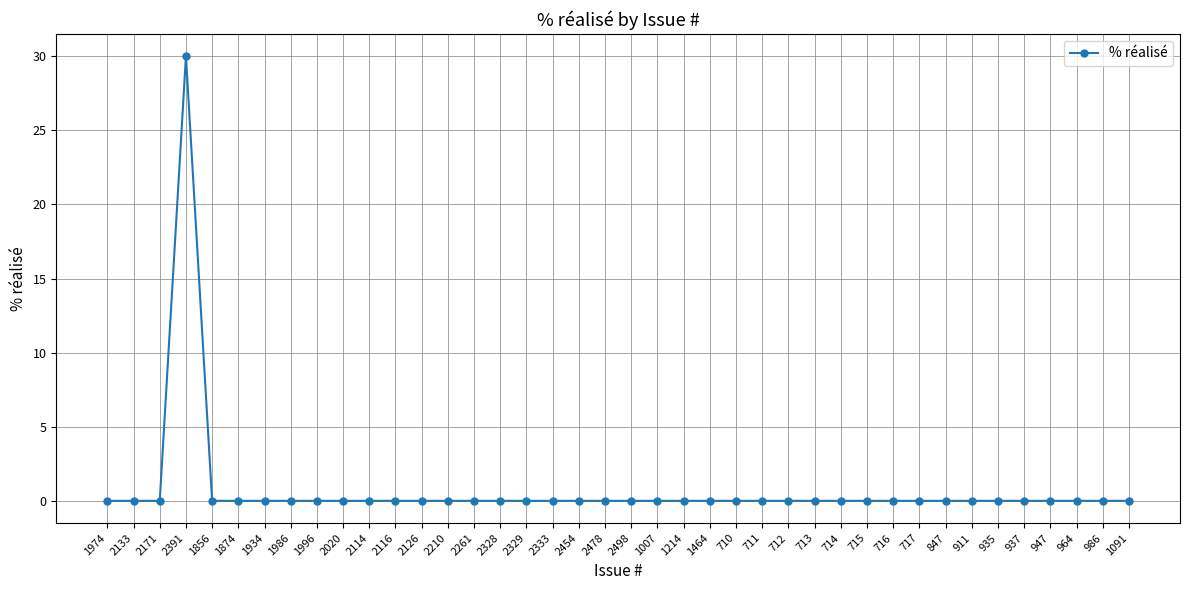

What is the average value?

1